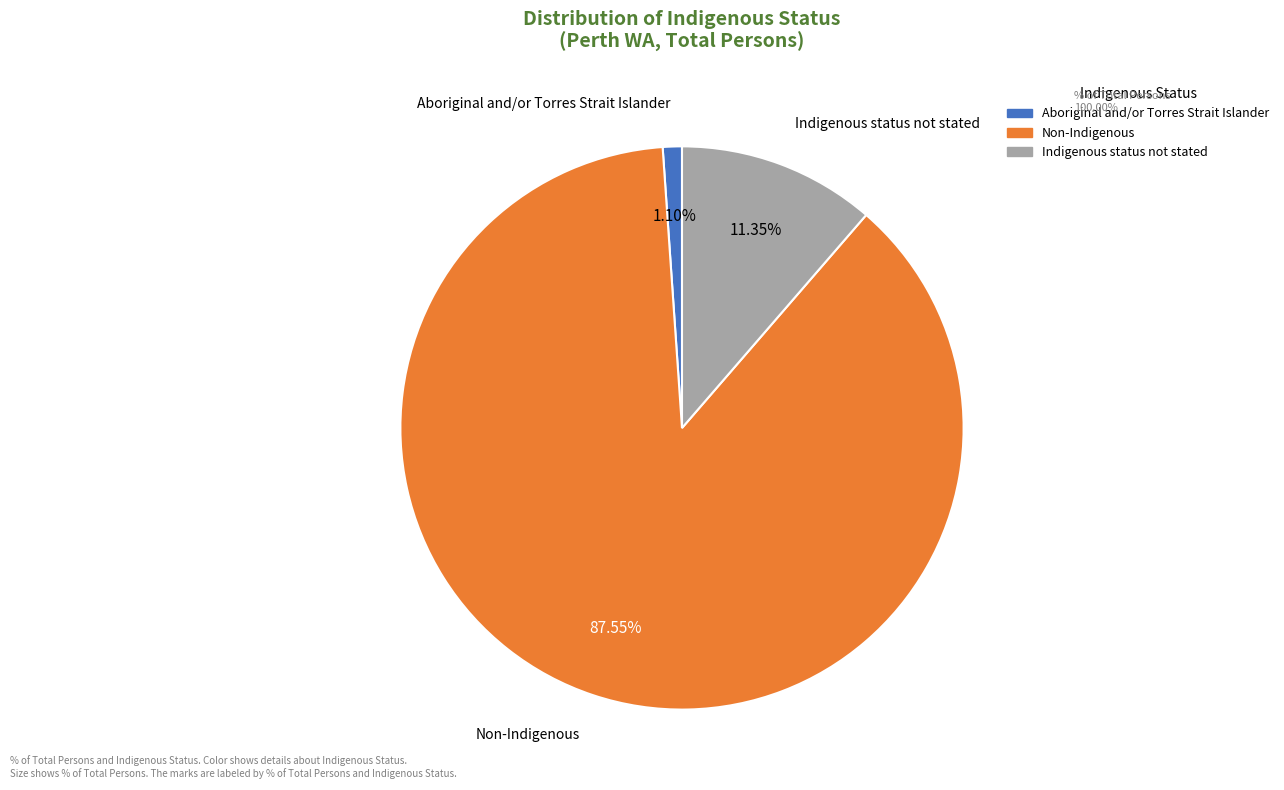

What is the total percentage of Non-Indigenous and Indigenous status not stated?

98.9%